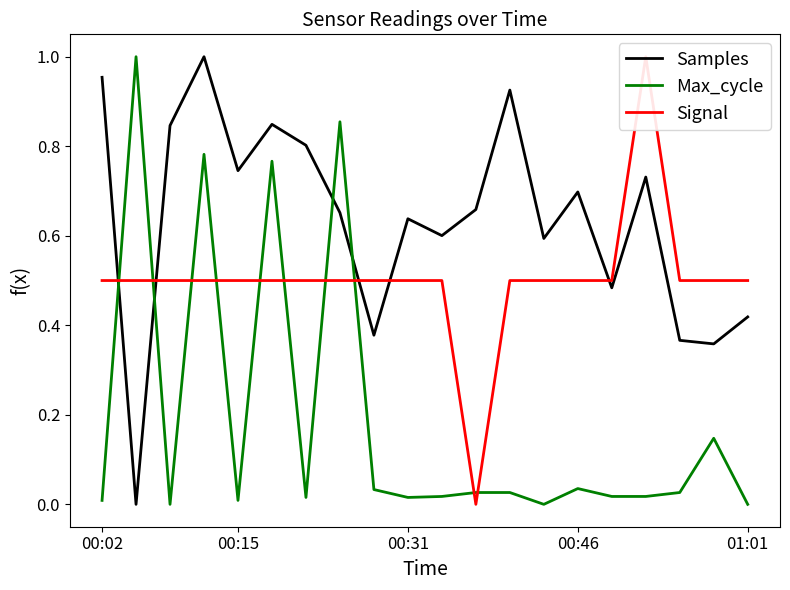

The Samples series shows 0.4 at 18. True or false?

True